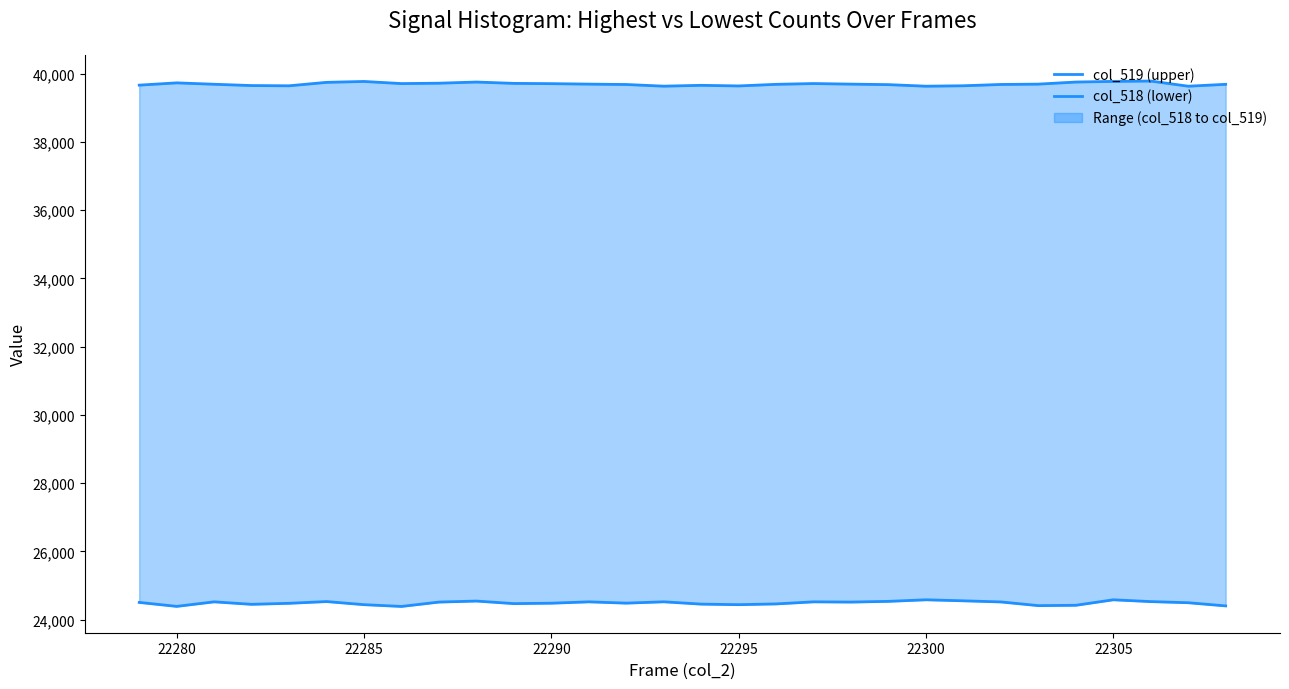

Which series has the largest total across all categories?

col_519 (upper)